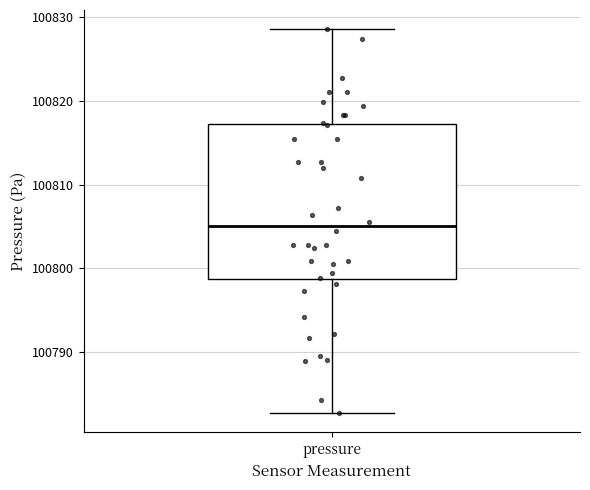

Read this box plot against the y-axis: the position of the median line, the range covered by the box, and the ends of both whiskers. The values are not printed on the chart, so give them approximately, as read against the axis.

median 100805, box 100799 to 100817, whiskers 100783 to 100829